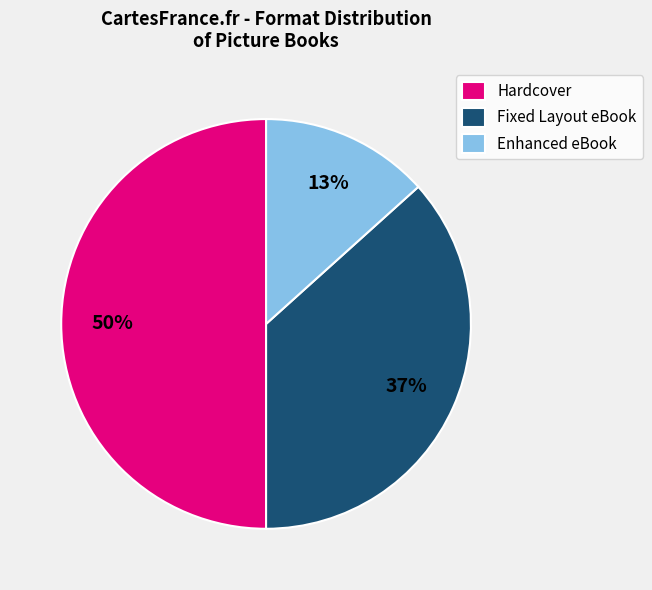

Between Hardcover and Fixed Layout eBook, which is larger?

Hardcover